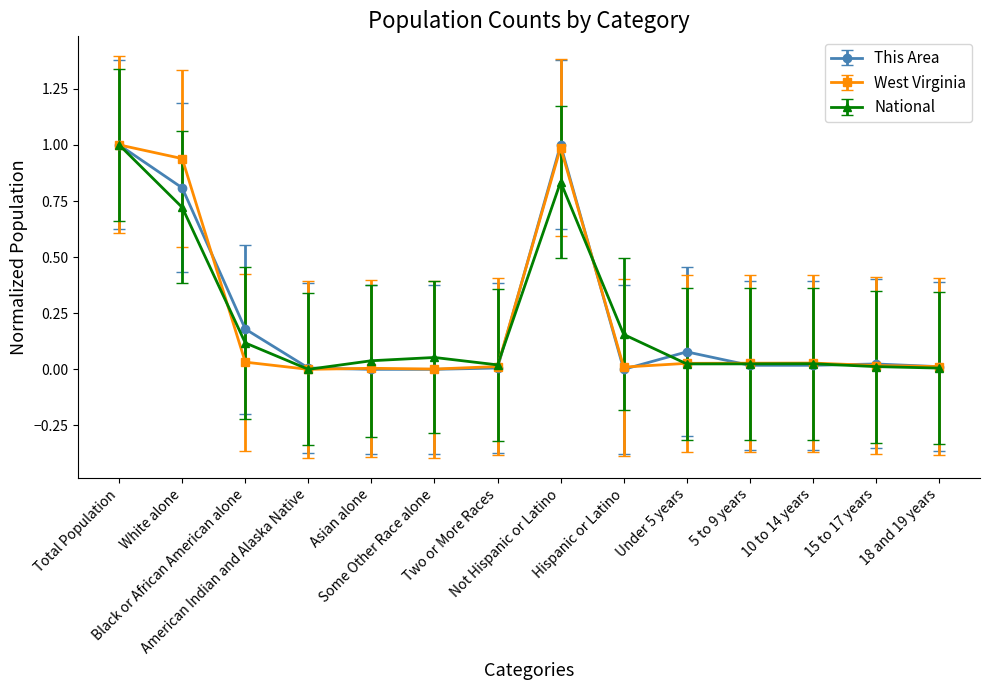

True or false: This Area has more than 0 interior local peaks.

True